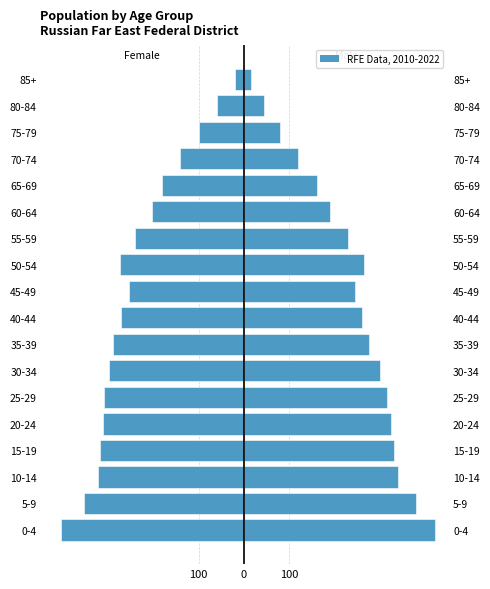

How many series are shown in this chart?

2